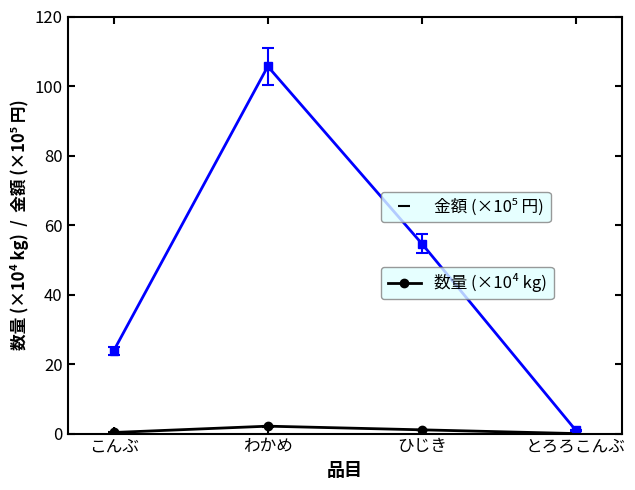

How many lines are shown in the chart?

2